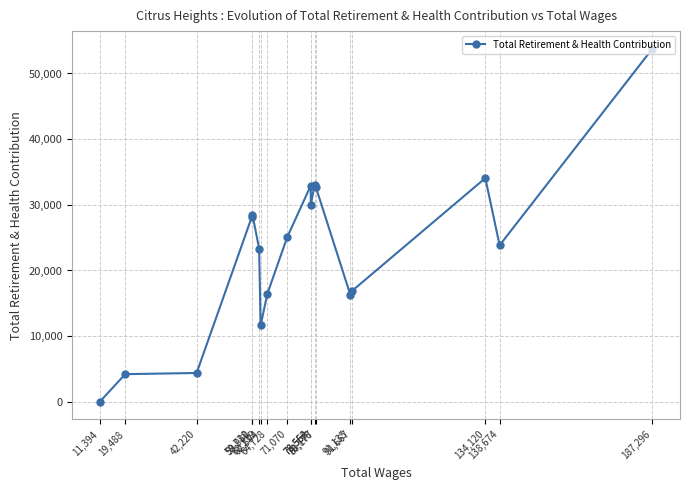

What is the sum of all values?

415189